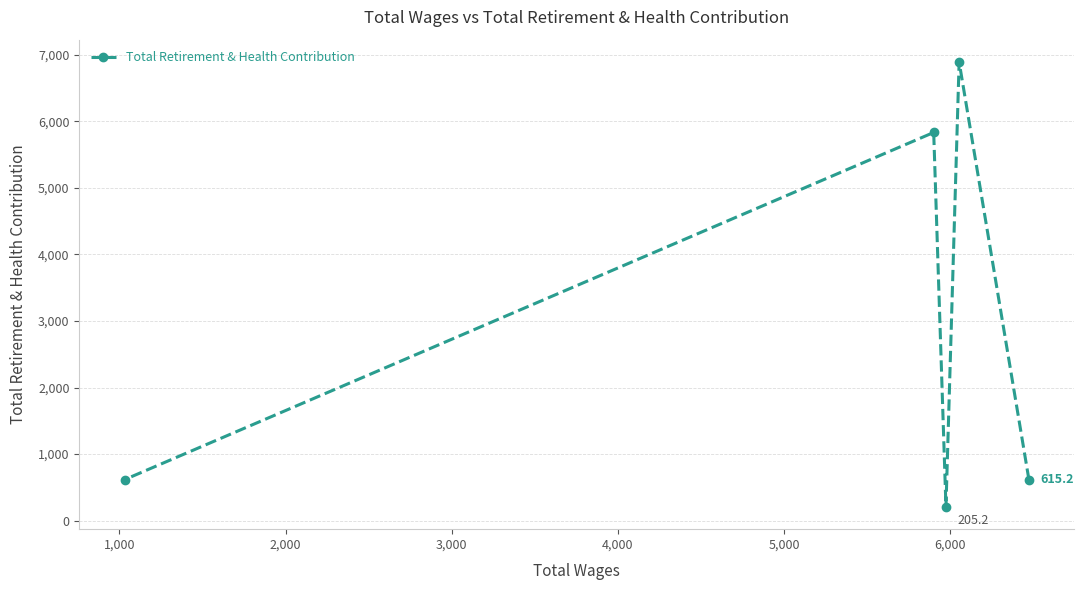

What is the maximum value shown in the chart?

6894.1